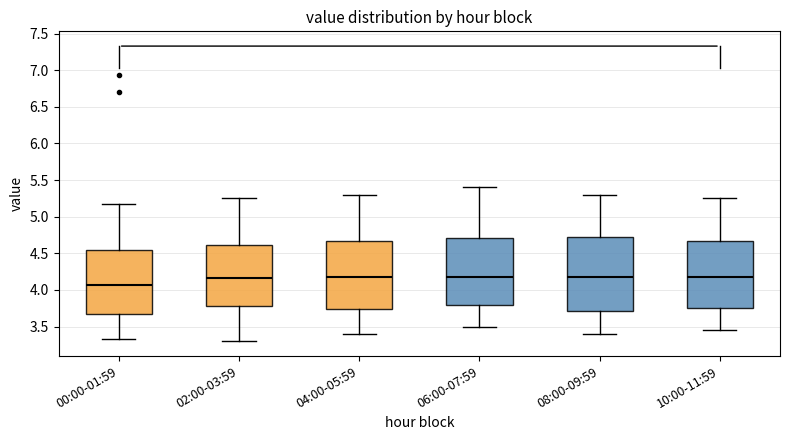

Reading left to right, transcribe this box plot: for each box, give where its median line is, the range the box spans, and where its two whiskers end, as read against the y-axis. The values are not printed on the chart, so give them approximately, as read against the axis.

00:00-01:59: median 4.05, box 3.65 to 4.55, whiskers 3.35 to 5.20
02:00-03:59: median 4.15, box 3.80 to 4.60, whiskers 3.30 to 5.25
04:00-05:59: median 4.20, box 3.75 to 4.70, whiskers 3.40 to 5.30
06:00-07:59: median 4.20, box 3.80 to 4.70, whiskers 3.50 to 5.40
08:00-09:59: median 4.20, box 3.70 to 4.75, whiskers 3.40 to 5.30
10:00-11:59: median 4.20, box 3.75 to 4.65, whiskers 3.45 to 5.25